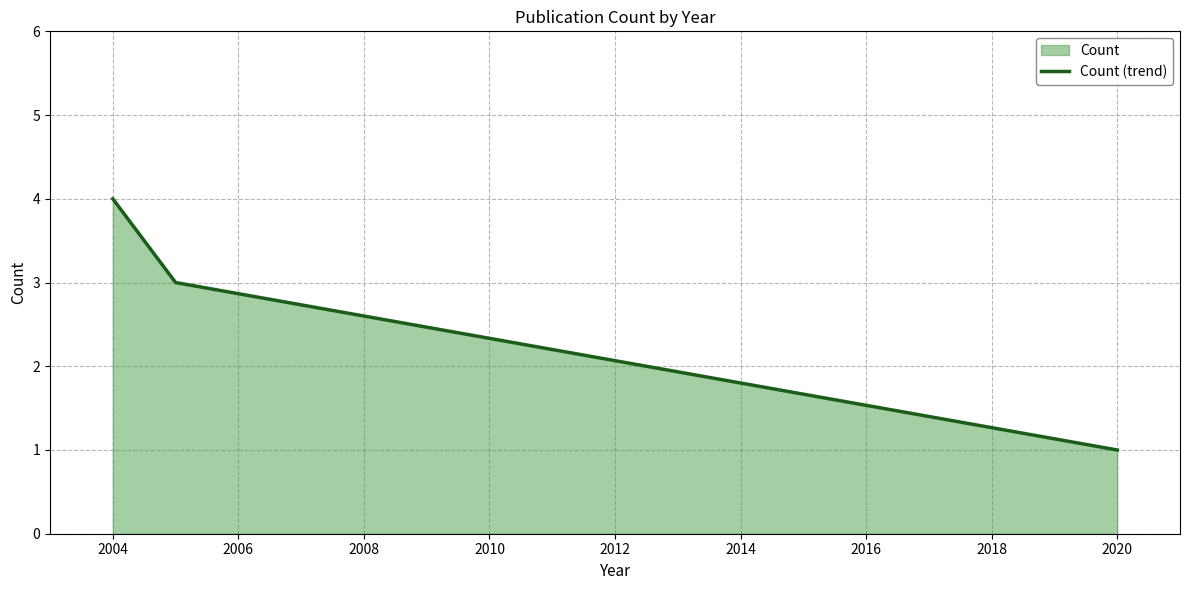

What is the difference between the maximum and minimum values?

3